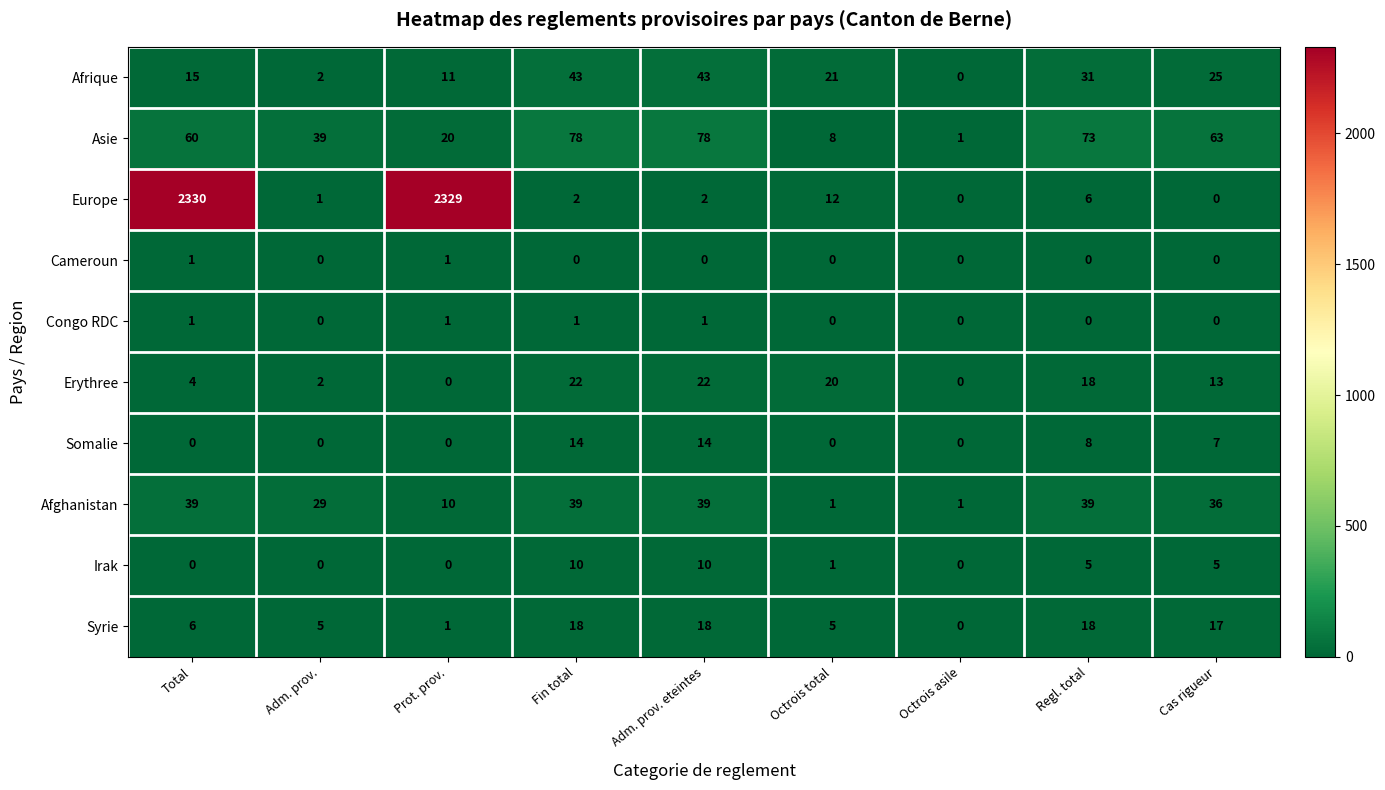

Count the number of categories in the chart.

9